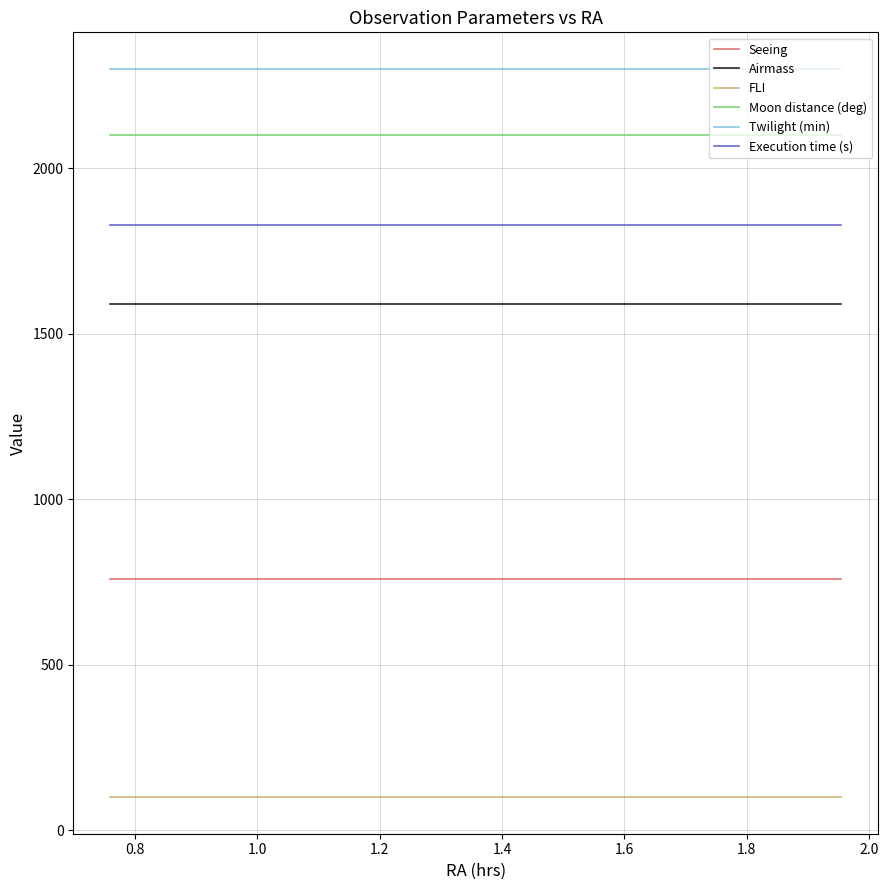

True or false: FLI and Twilight (min) intersect in this chart.

False